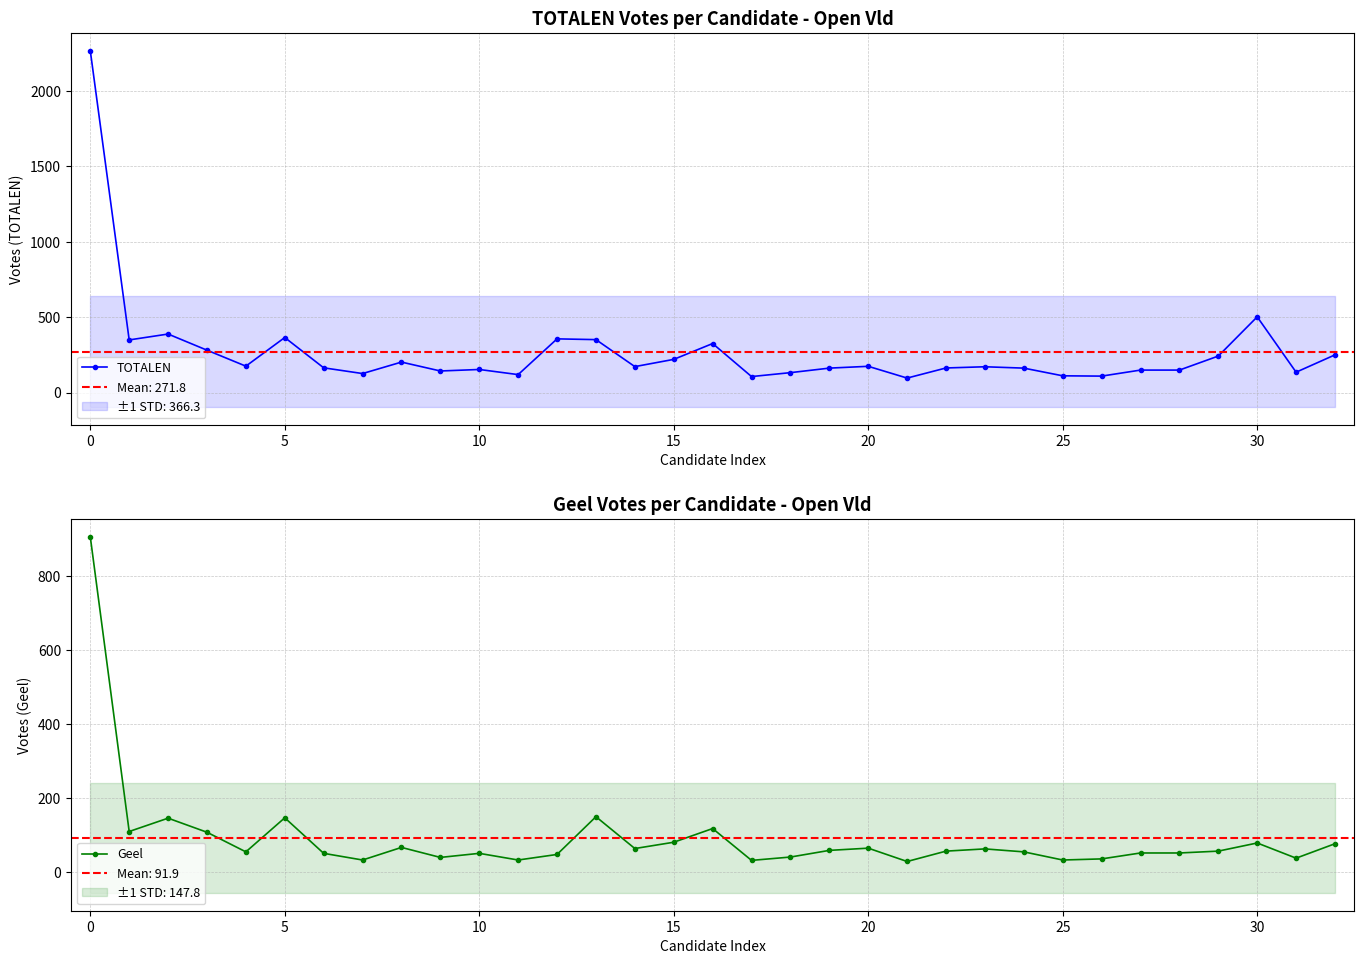

Where does the Geel series first go above 57?

0